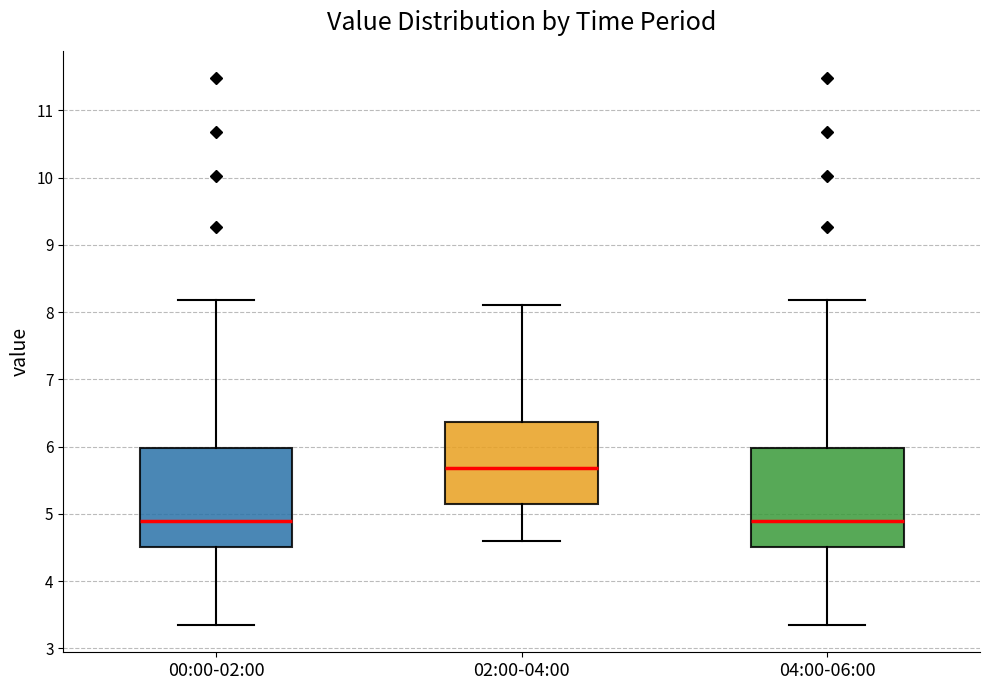

Which box has the highest median line?

02:00-04:00